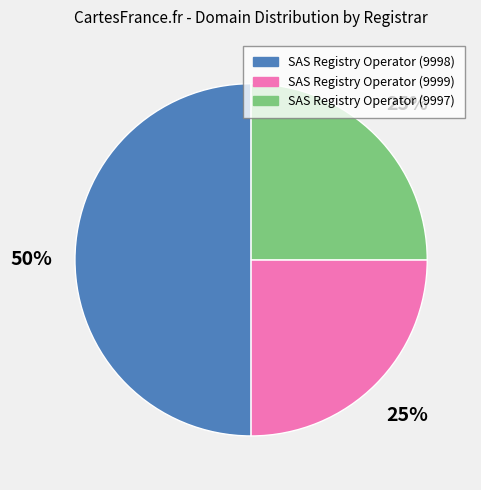

To the nearest percent, what percentage of the pie is SAS Registry Operator (9997)?

25%